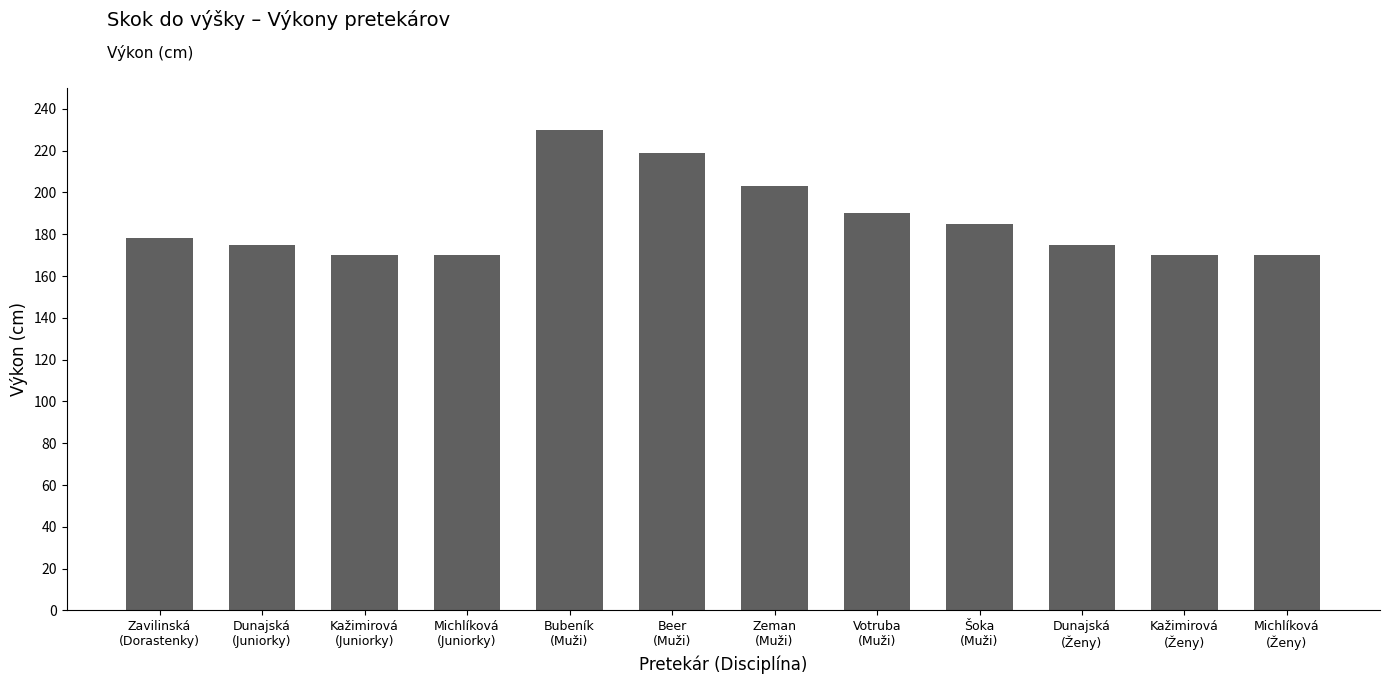

What is the minimum value shown in the chart?

170